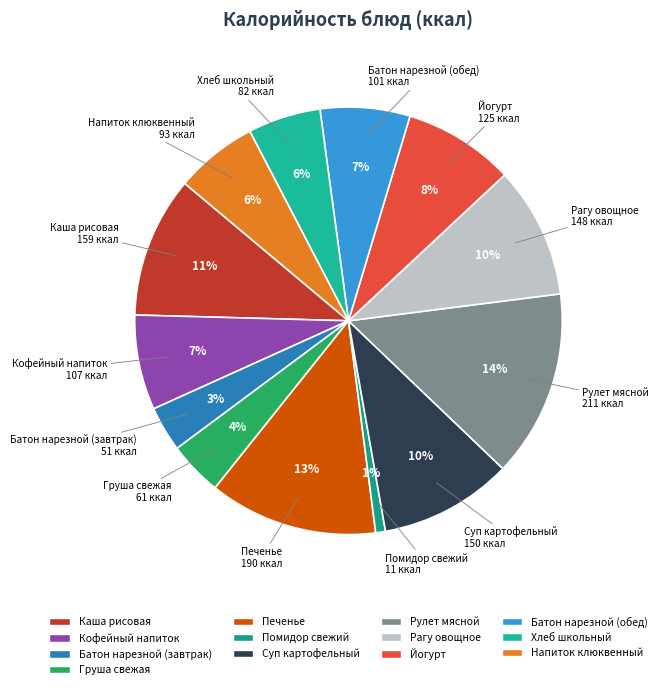

Which category has the smallest portion of the pie?

Помидор свежий